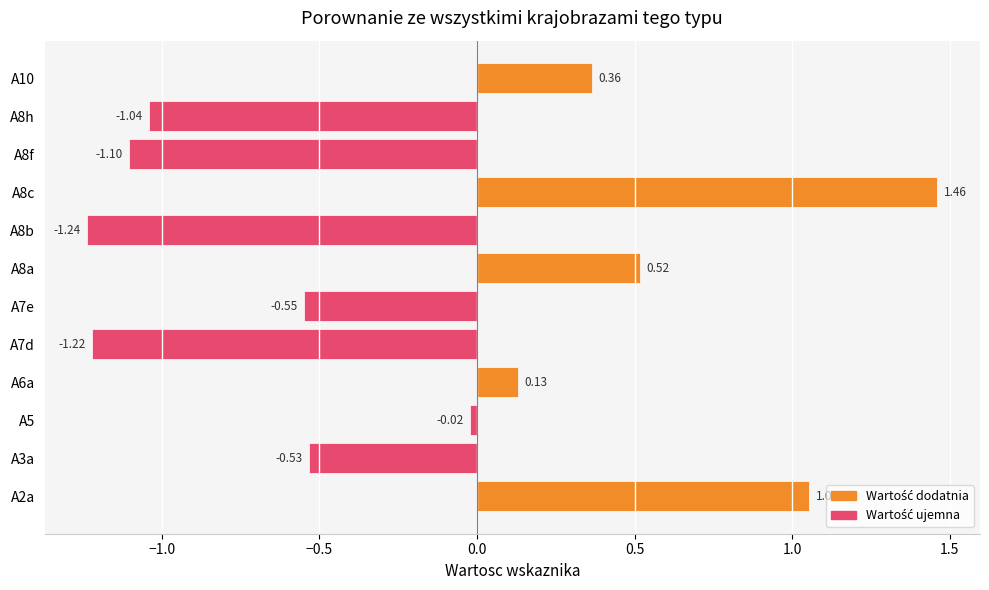

How many bars are there in total?

12